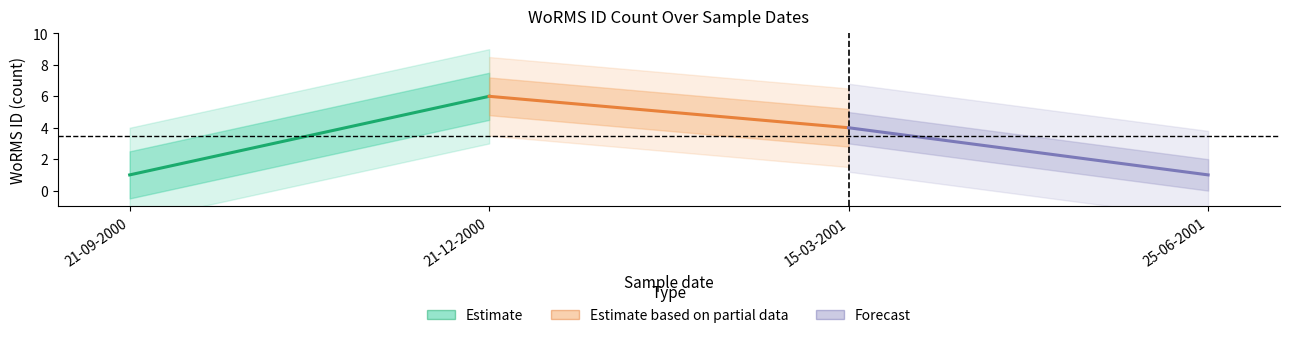

What is the sum of all Estimate values?

7